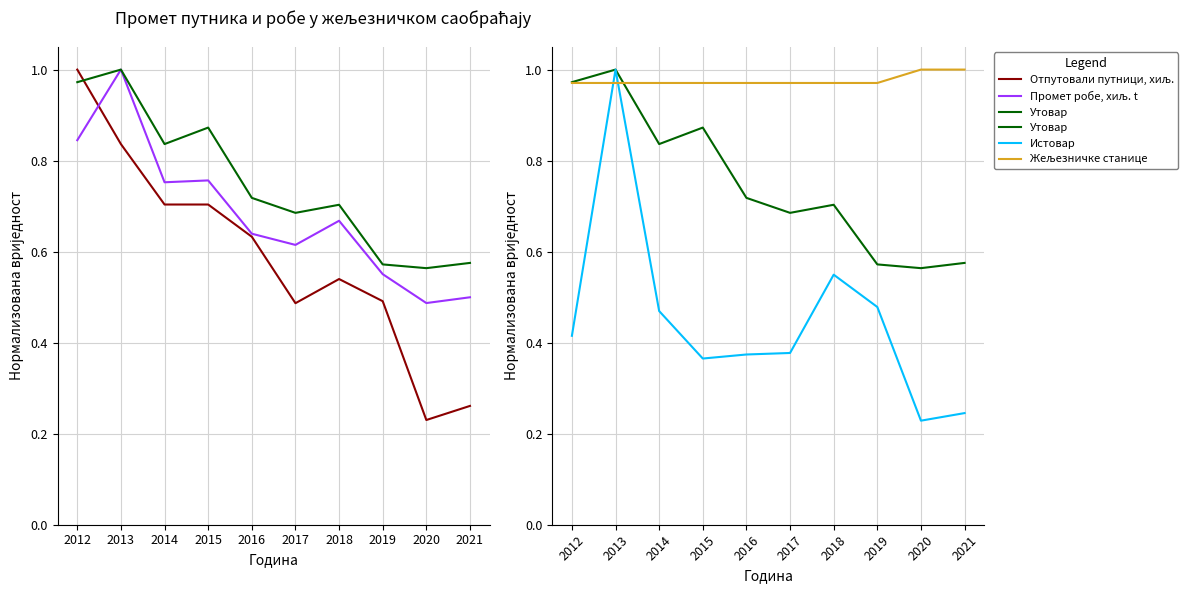

What is the difference between the Отпутовали путници, хиљ. values at 2020 and 2015?

0.5